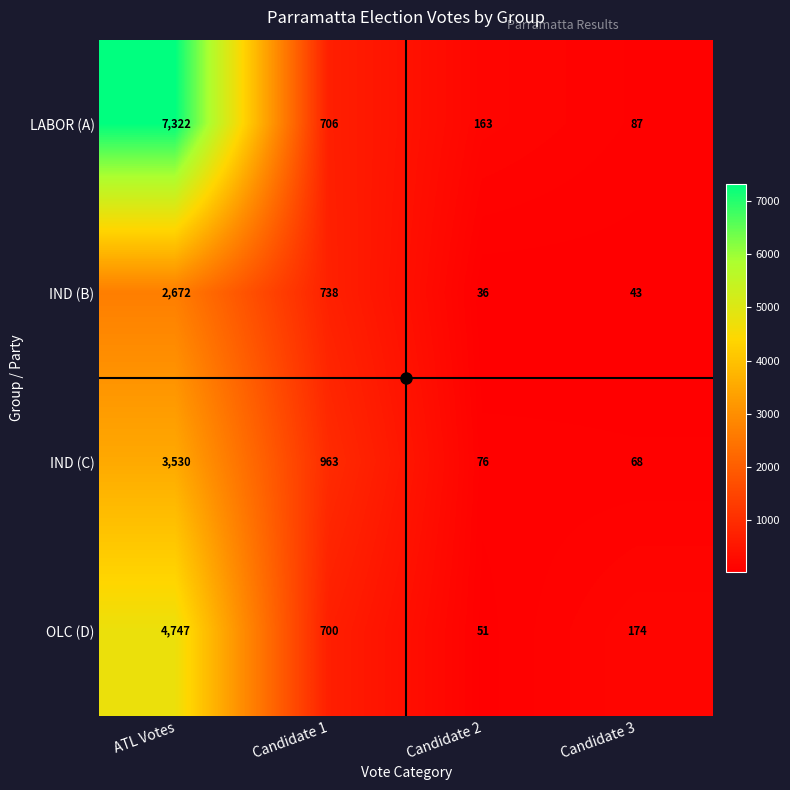

What is the difference between the LABOR (A) values at Candidate 2 and ATL Votes?

7159